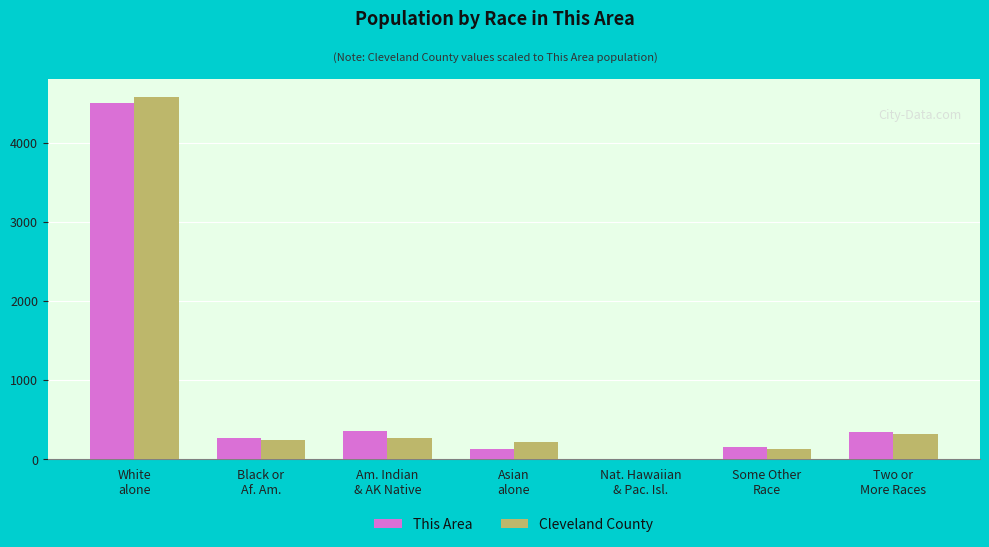

Are the bars grouped side by side (vs. stacked)?

Yes